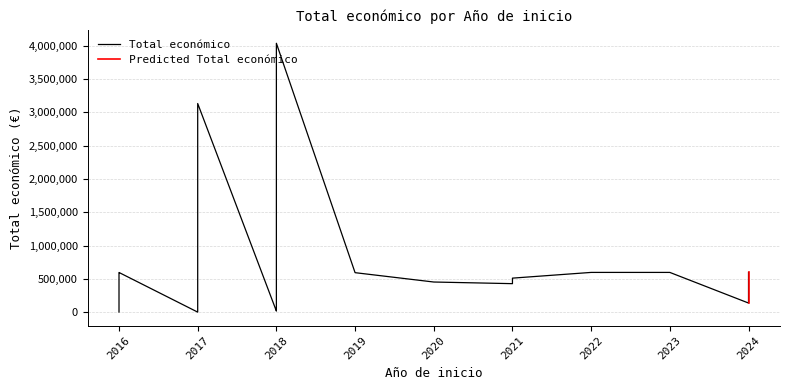

Where is the first local minimum?

2017